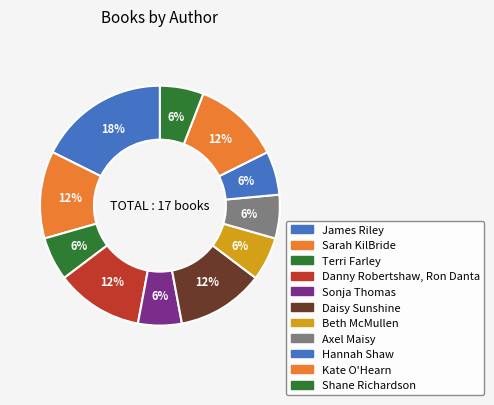

How many slices are in this pie chart?

11